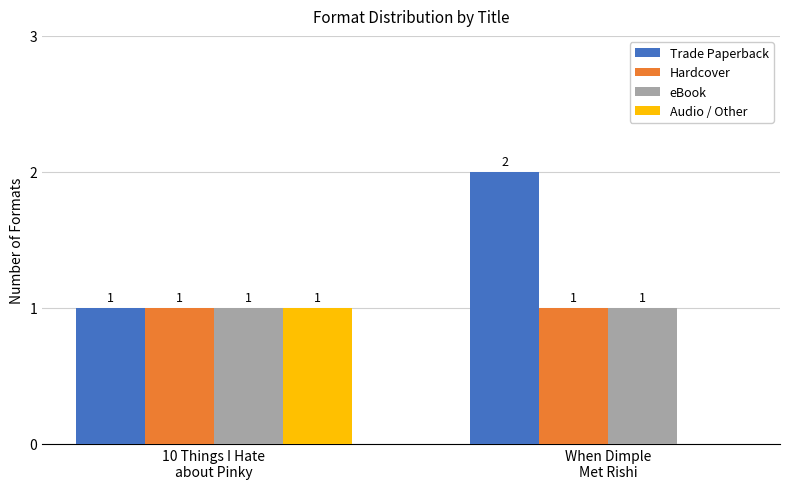

How many Audio / Other values are between 0 and 1?

2